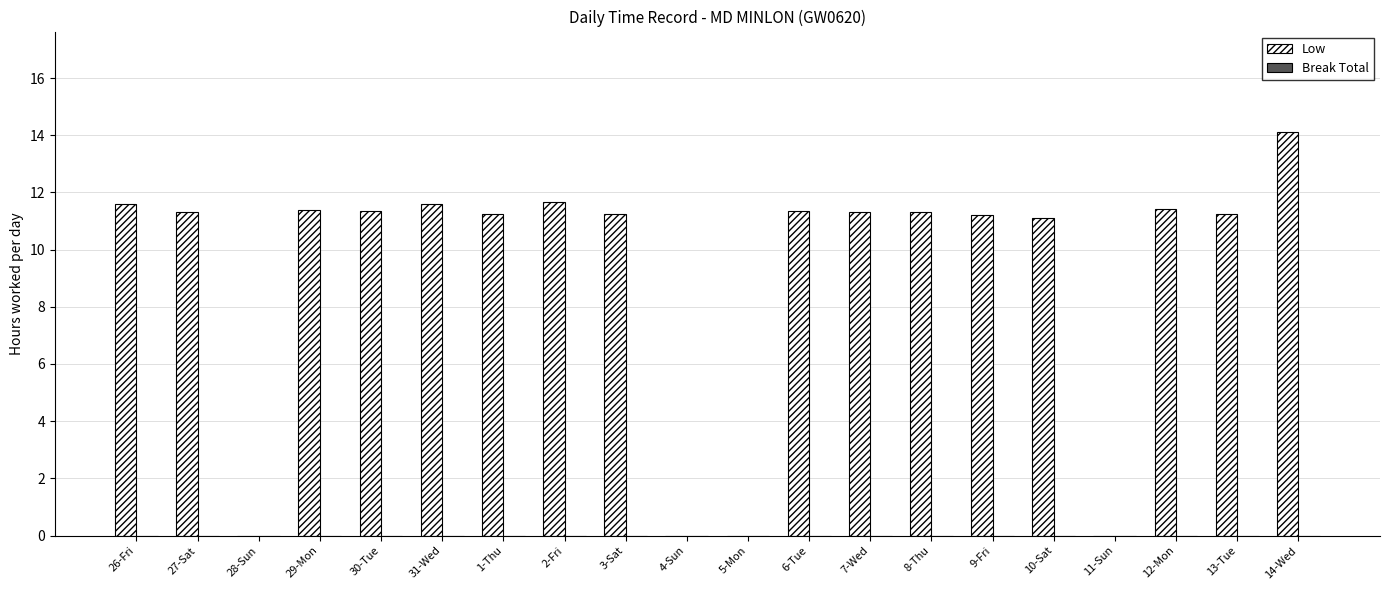

Count the number of categories in the chart.

20